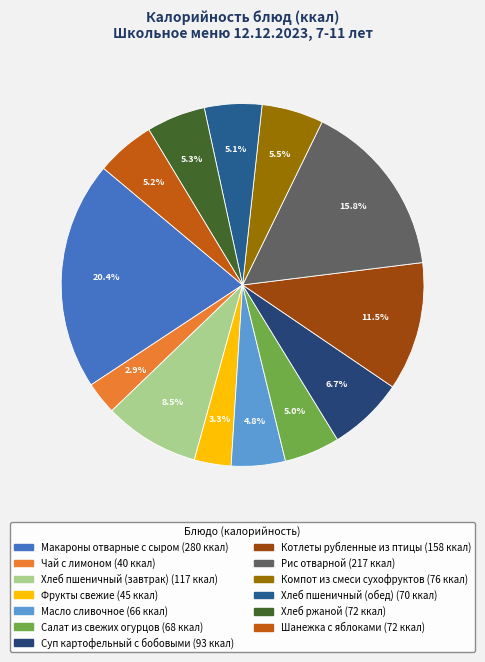

True or false: Суп картофельный с бобовыми accounts for 7% of the total.

True